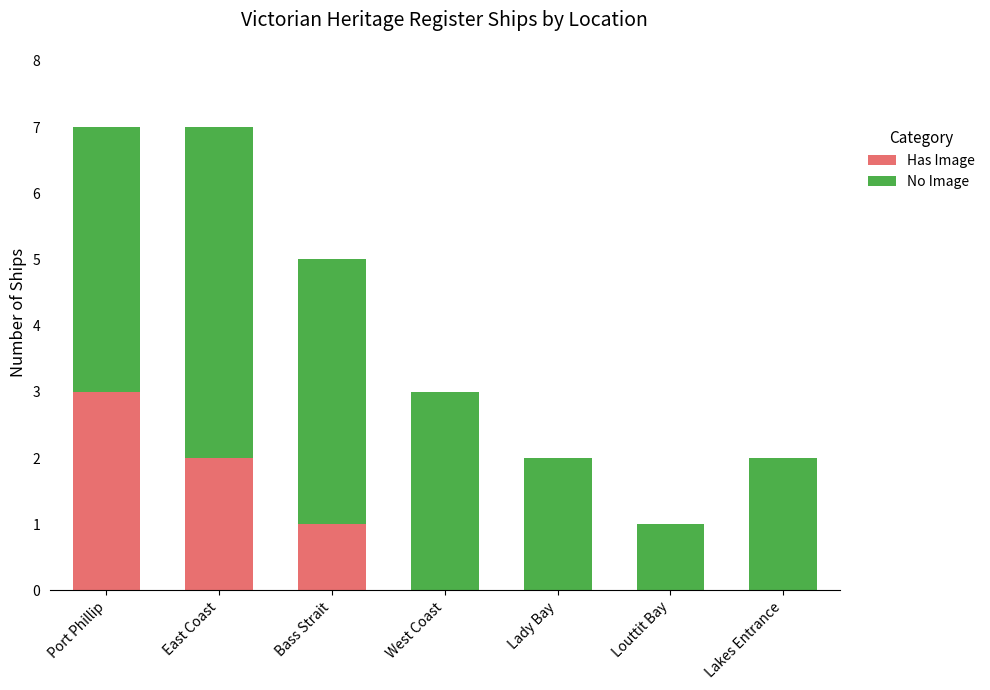

Is it true that Has Image equals 1 at Bass Strait?

True